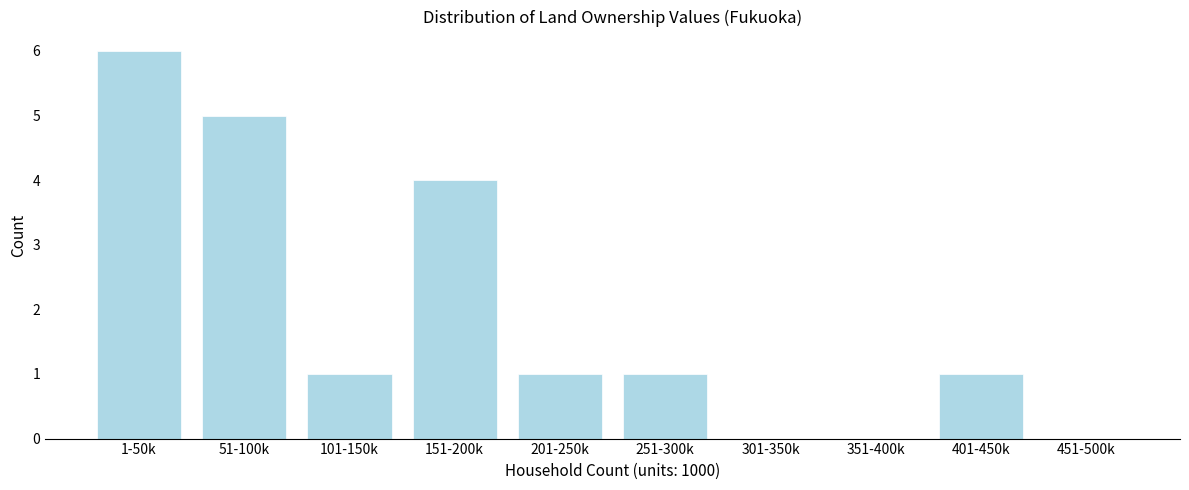

Reading left to right, transcribe all the data shown in this chart.

1-50k=6	51-100k=5	101-150k=1	151-200k=4	201-250k=1	251-300k=1	301-350k=0	351-400k=0	401-450k=1	451-500k=0